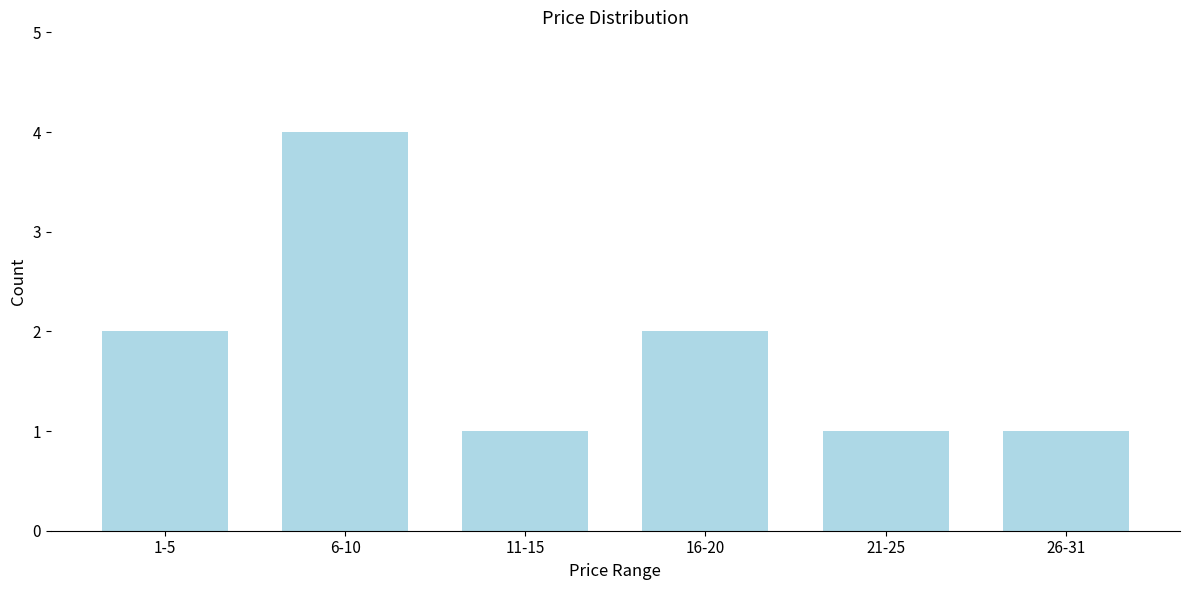

Reading right to left, extract all data points from this chart.

1	1	2	1	4	2